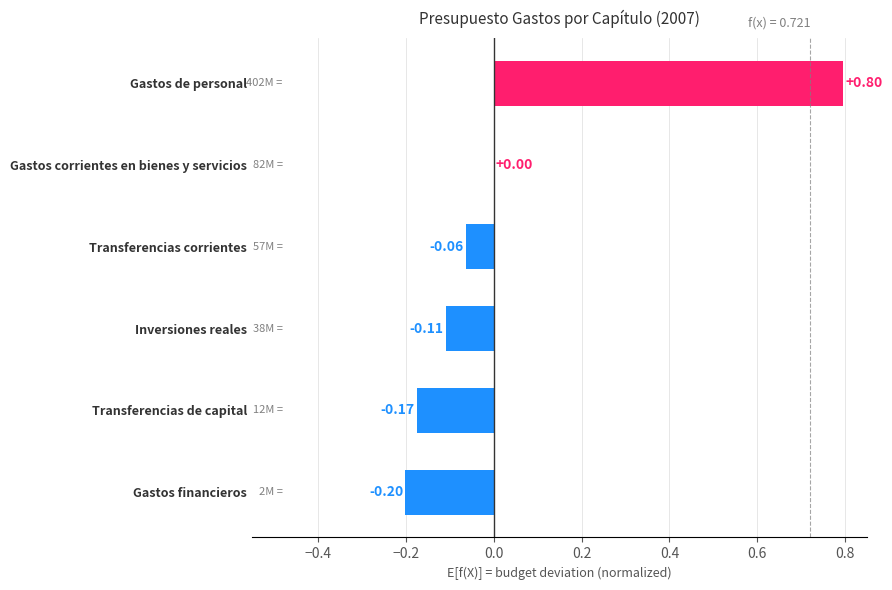

How many categories are shown in the chart?

6